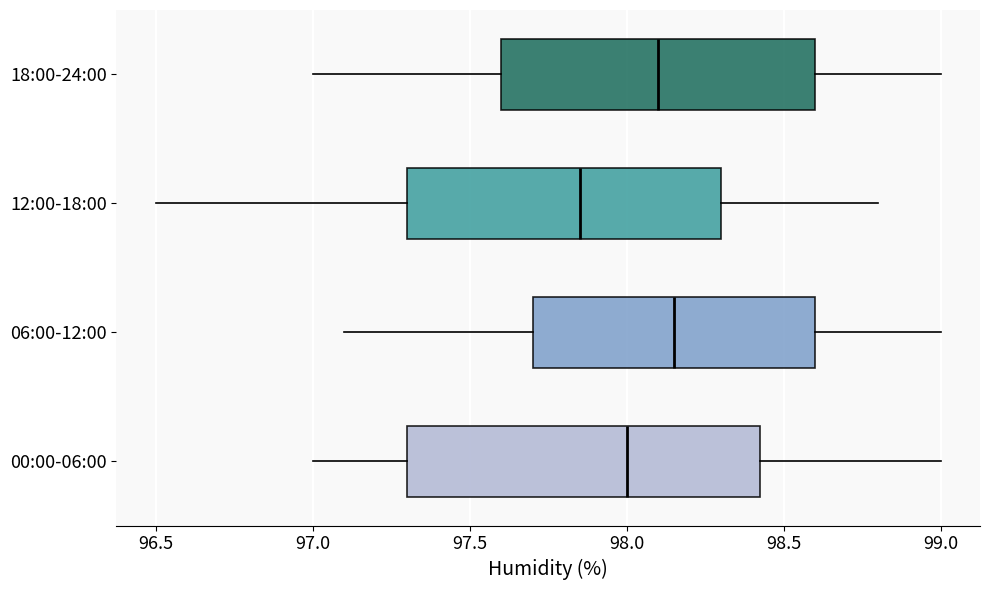

Where does the median line of the box for 18:00-24:00 sit on the x-axis? The values are not printed on the chart, so give them approximately, as read against the axis.

98.10